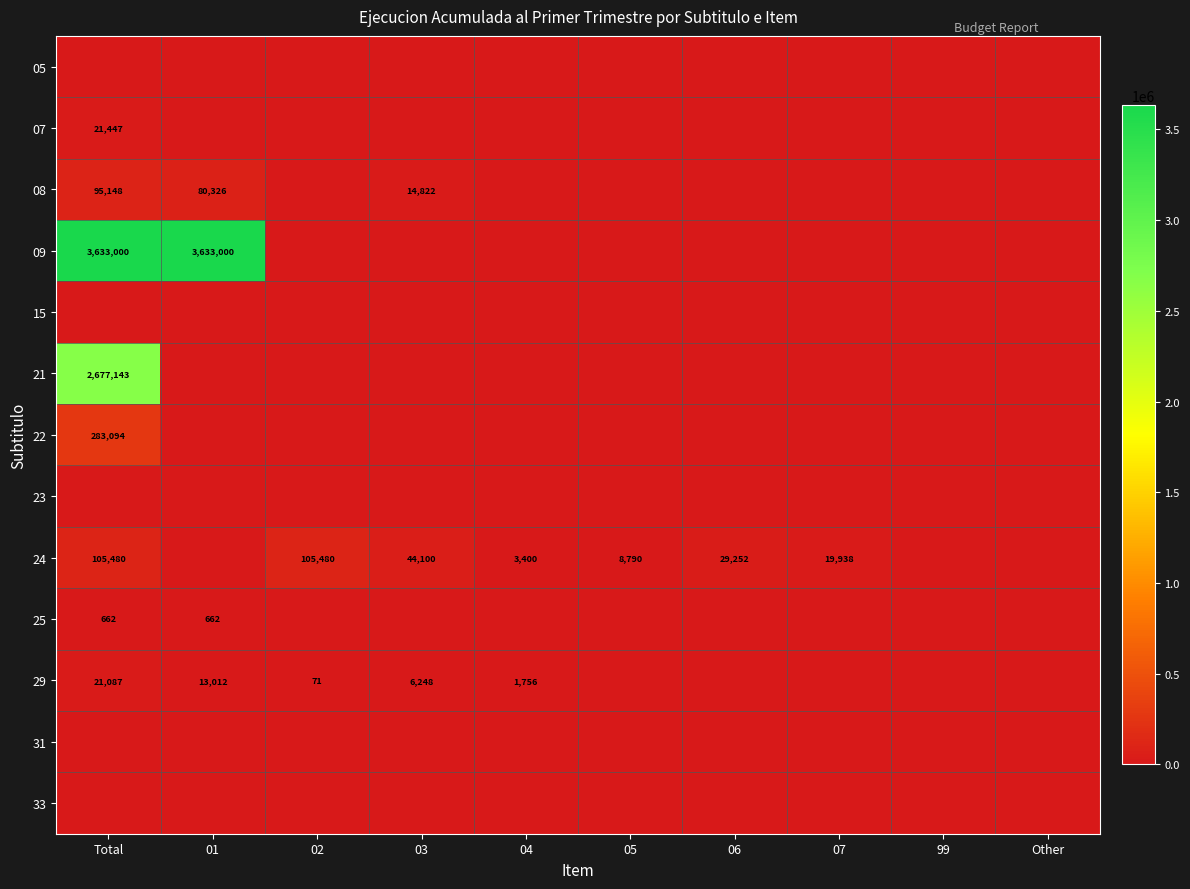

What is the difference between the 24 values at 06 and 02?

76228